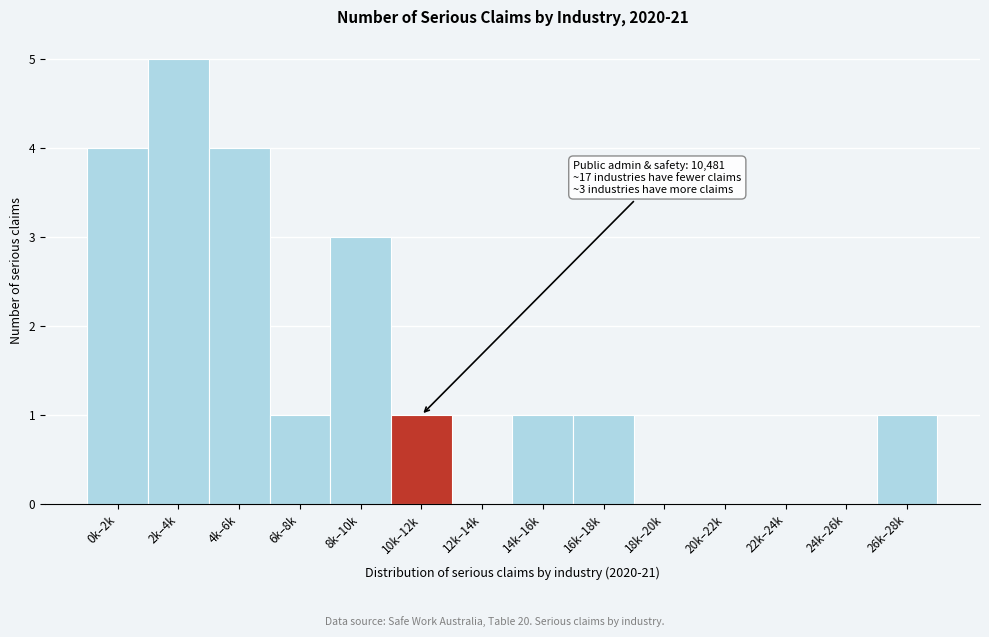

The value at 22k–24k is -3. True or false?

False